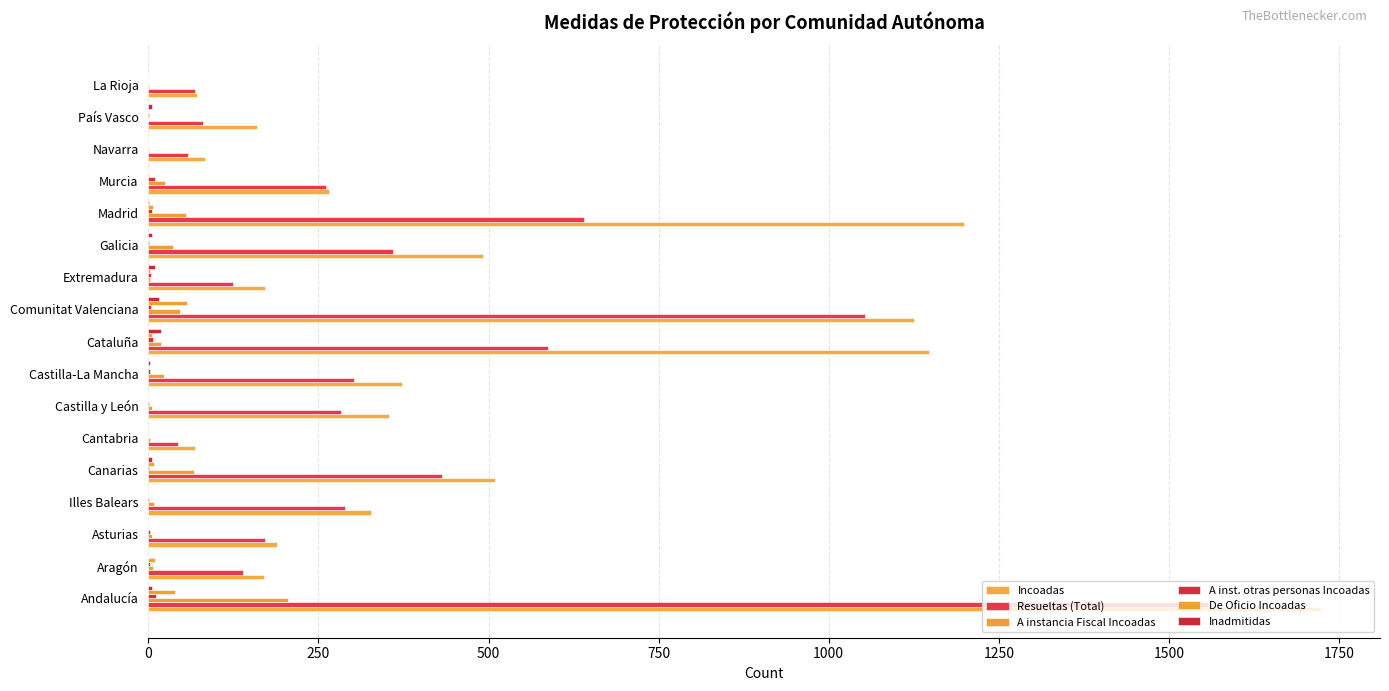

At how many categories does at least one series exceed 1296?

1